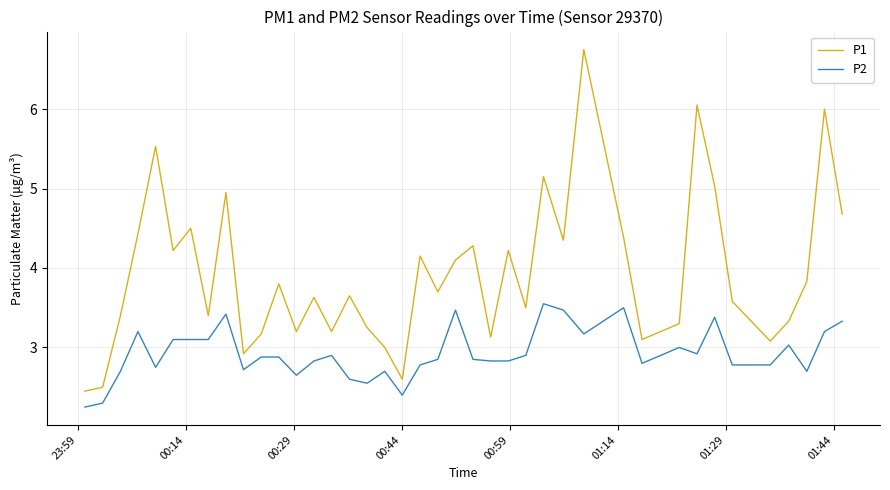

How many lines are shown in the chart?

2